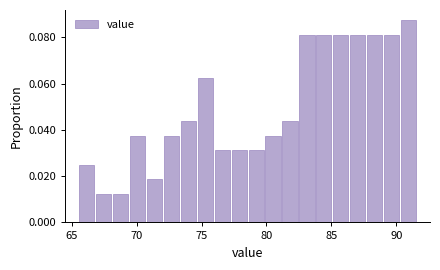

Around what value on the x-axis is the tallest bar? Give the approximate position of its centre, as read against the axis.

91.0